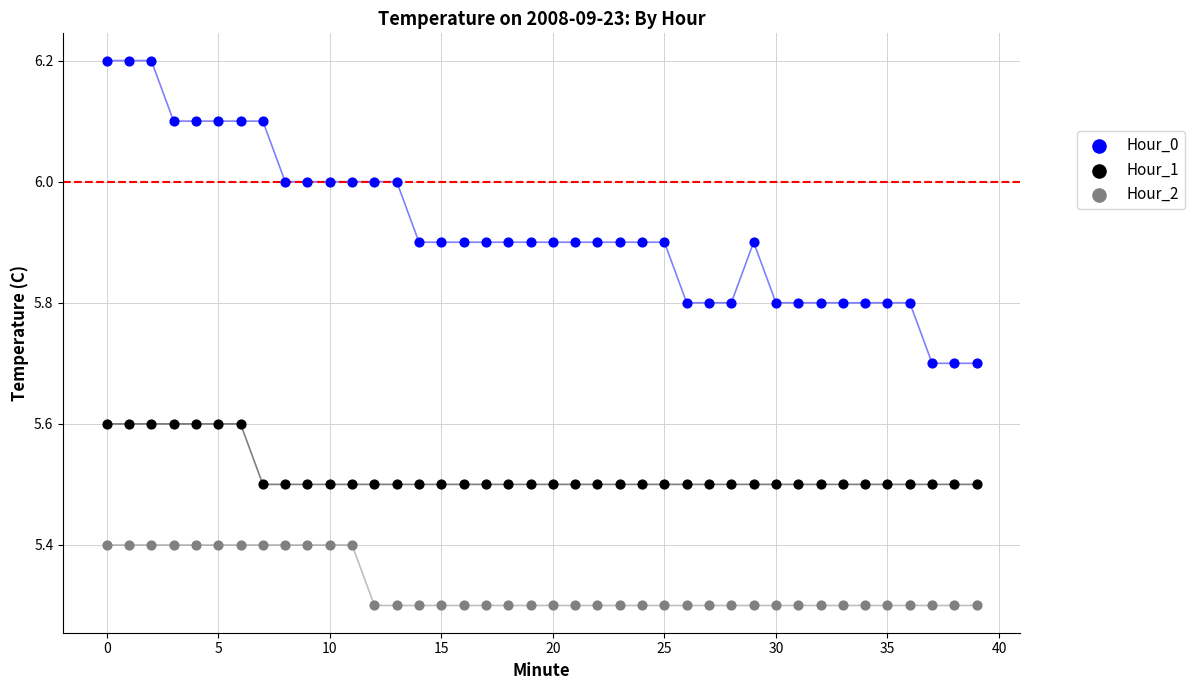

Across all data points, what is the range of Y values (max minus min)?

0.9